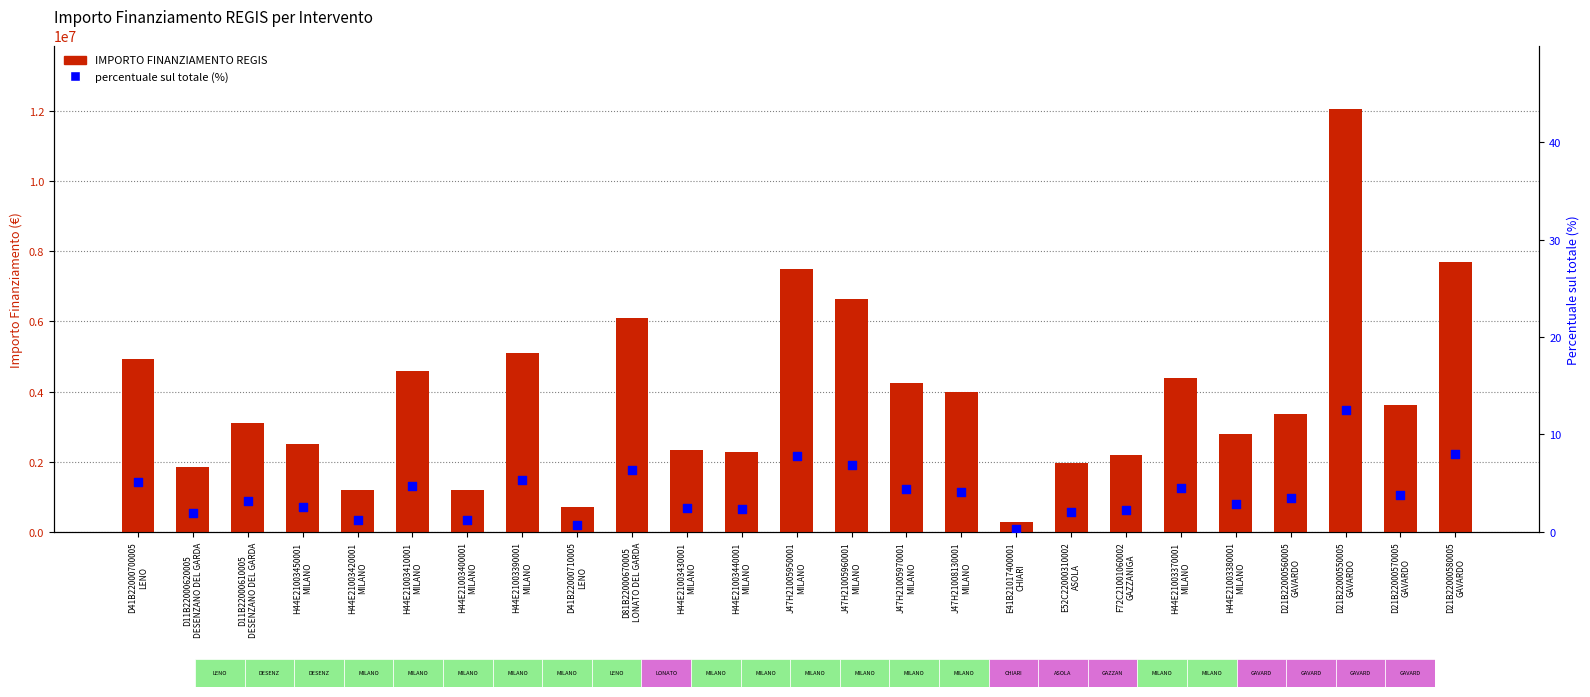

Which series reaches the maximum Y coordinate?

IMPORTO FINANZIAMENTO REGIS